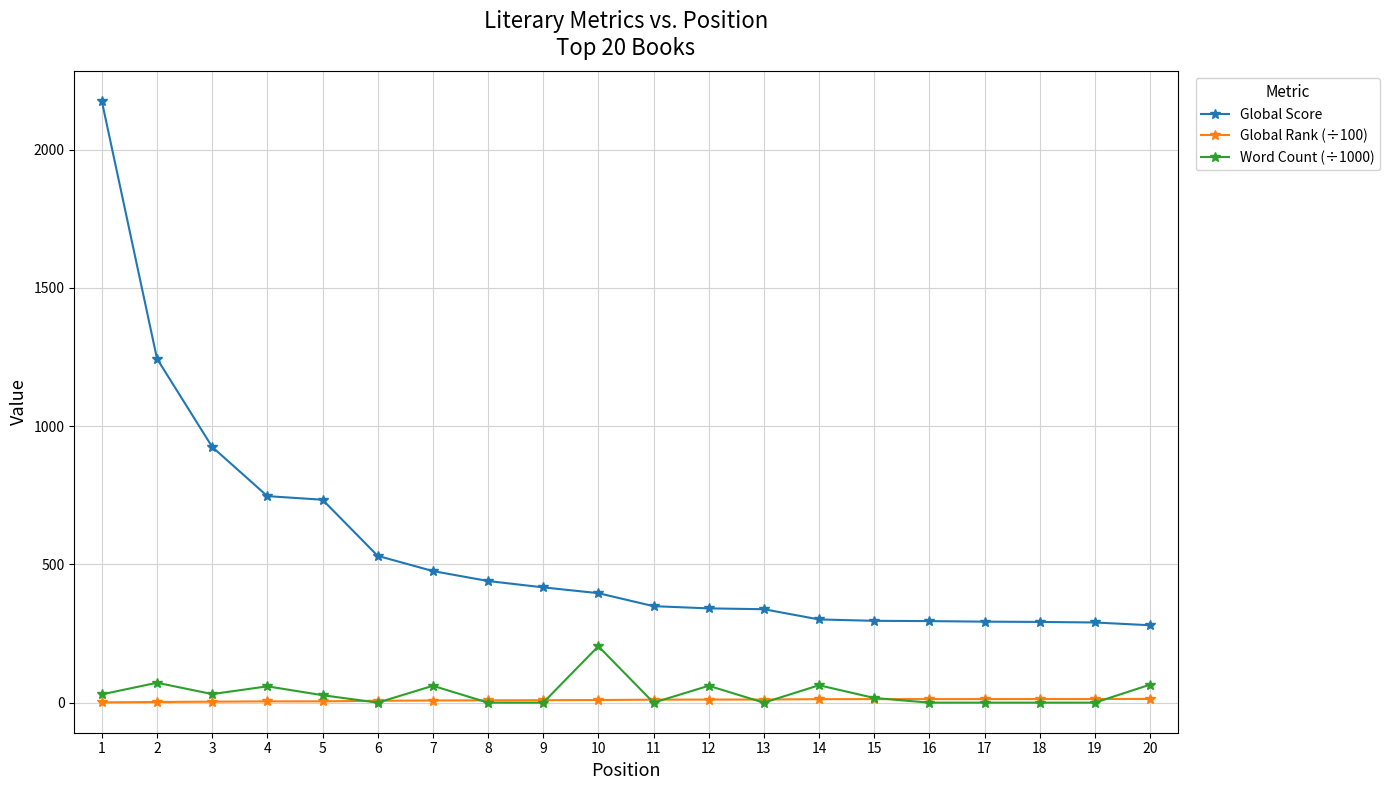

Is the value of Global Score at 5 greater than the value of Word Count (÷1000) at 19?

Yes